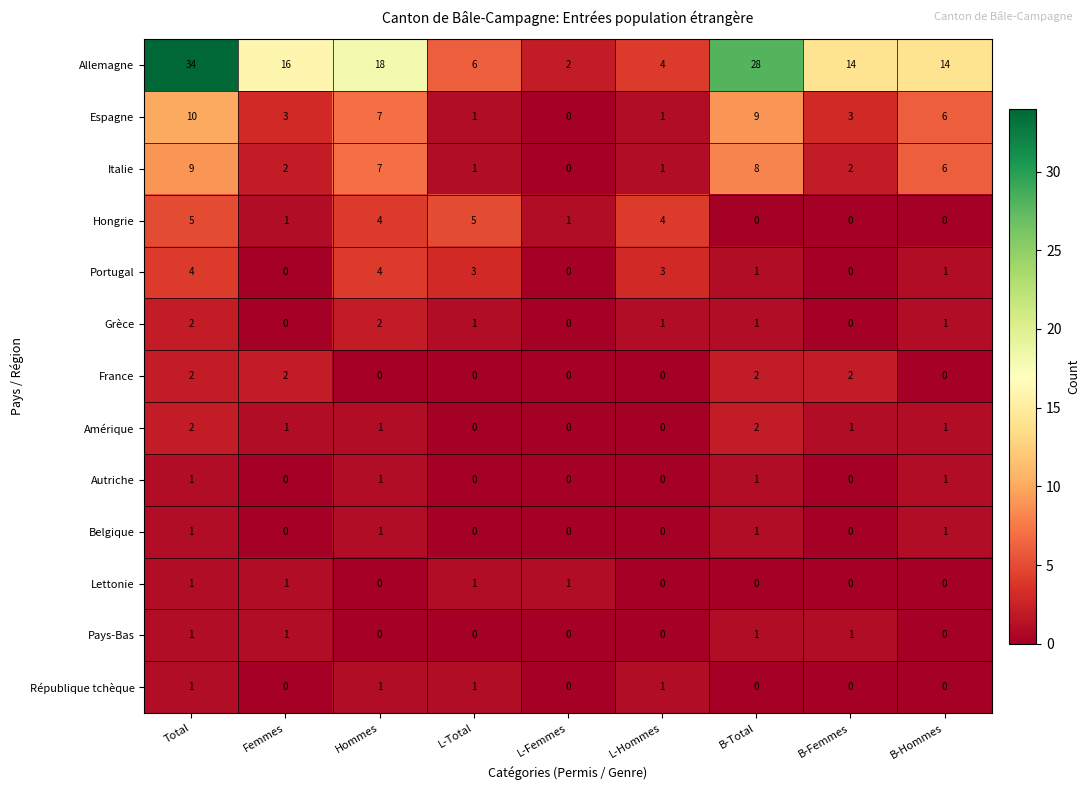

The Pays-Bas series shows 0 at B-Hommes. True or false?

True